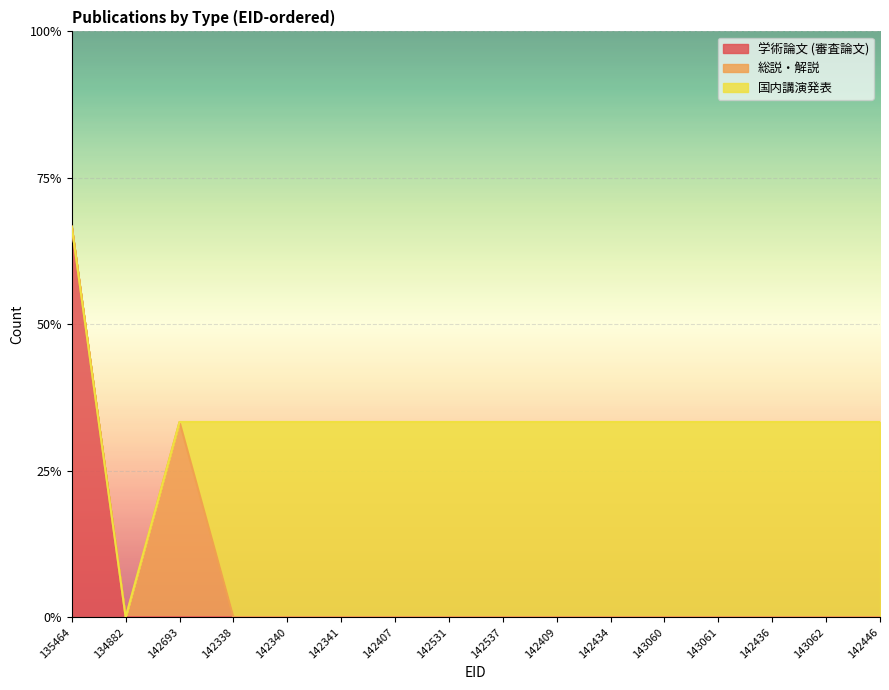

Is it true that 国内講演発表 equals 1 at 142341?

True